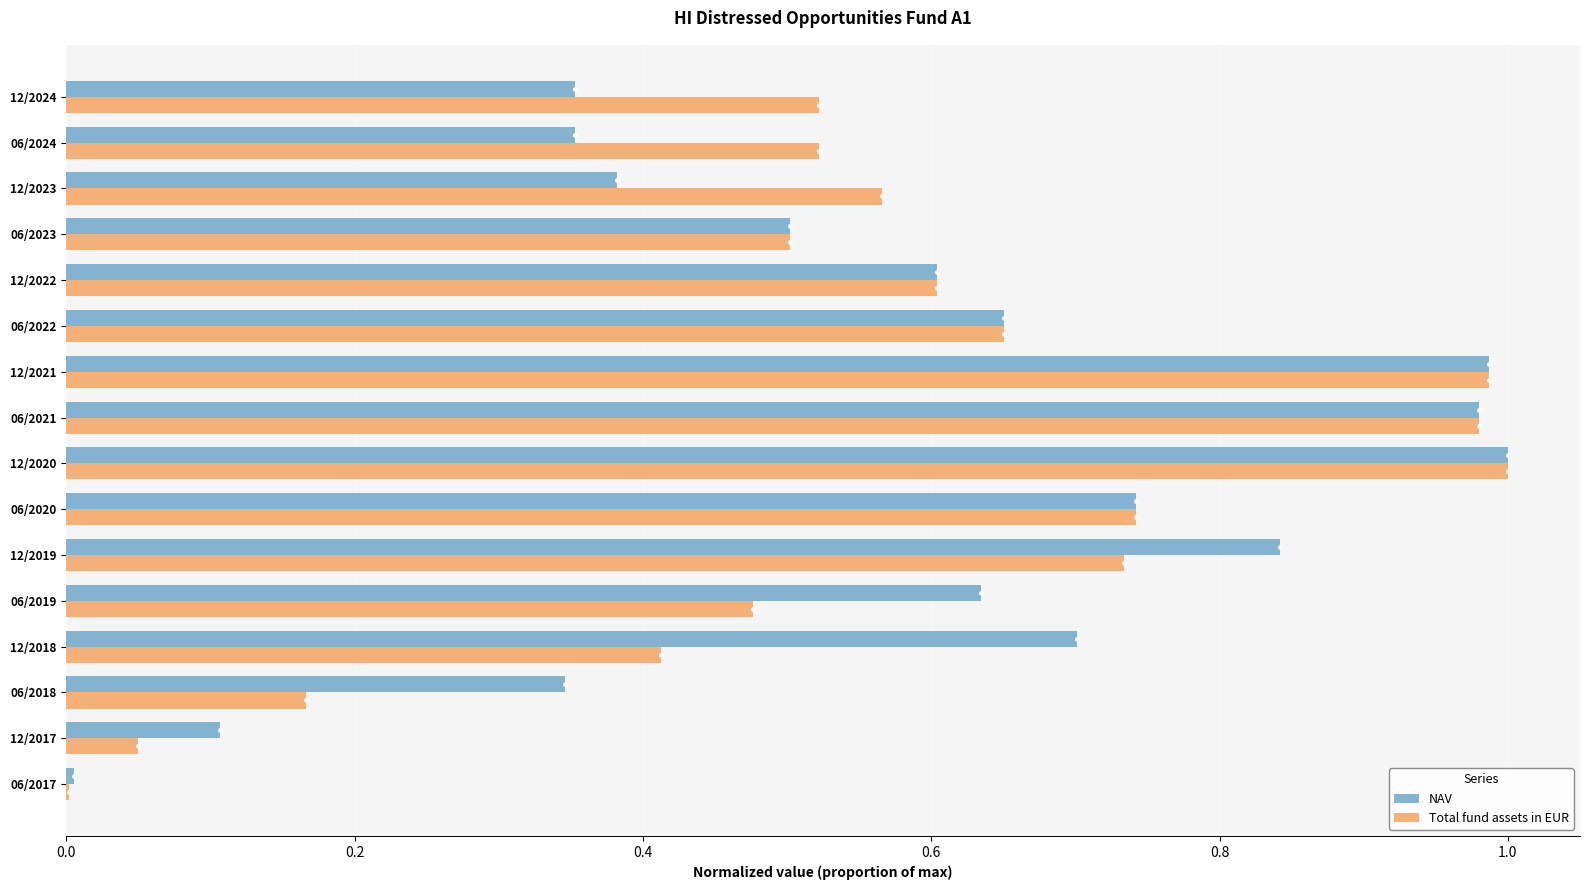

True or false: NAV has a value of 0.7 at 06/2022.

True